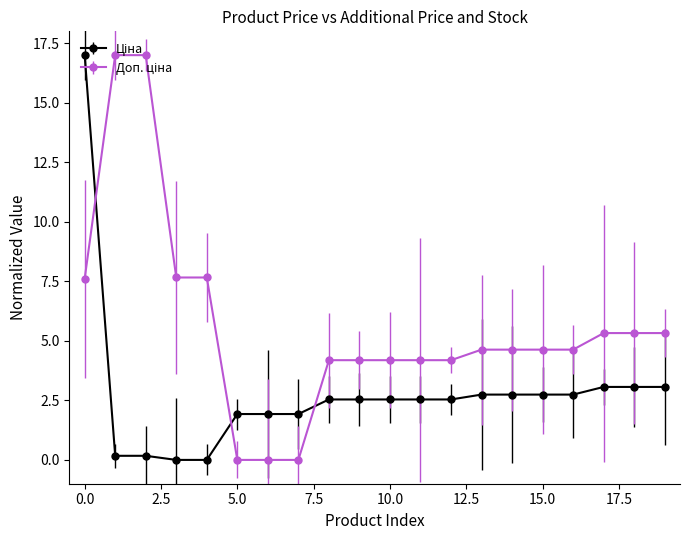

Does the chart have visible grid lines?

No